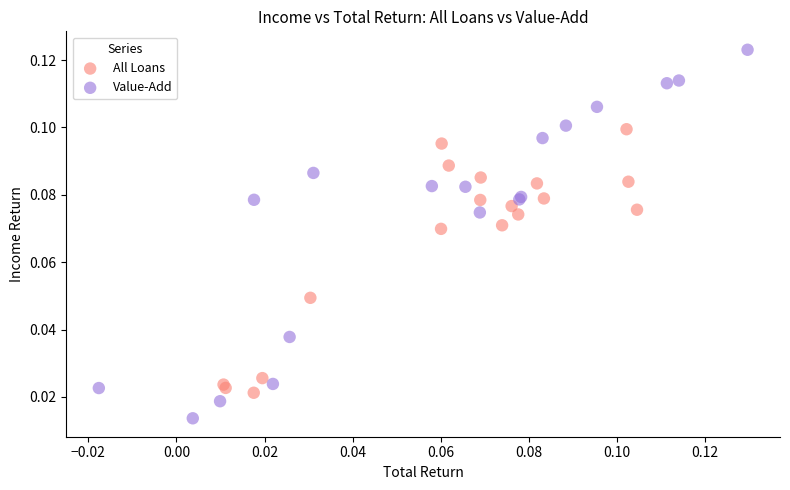

Which series contains the highest Y value?

Value-Add